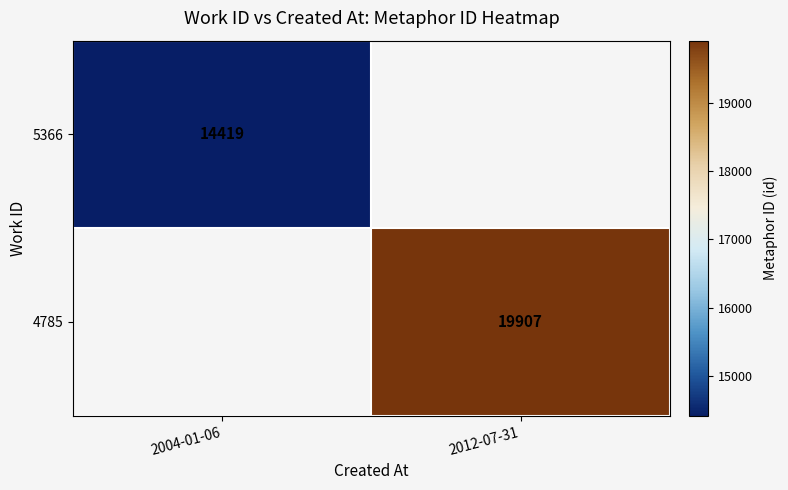

The value of 5366 at 2004-01-06 is 14419. True or false?

True